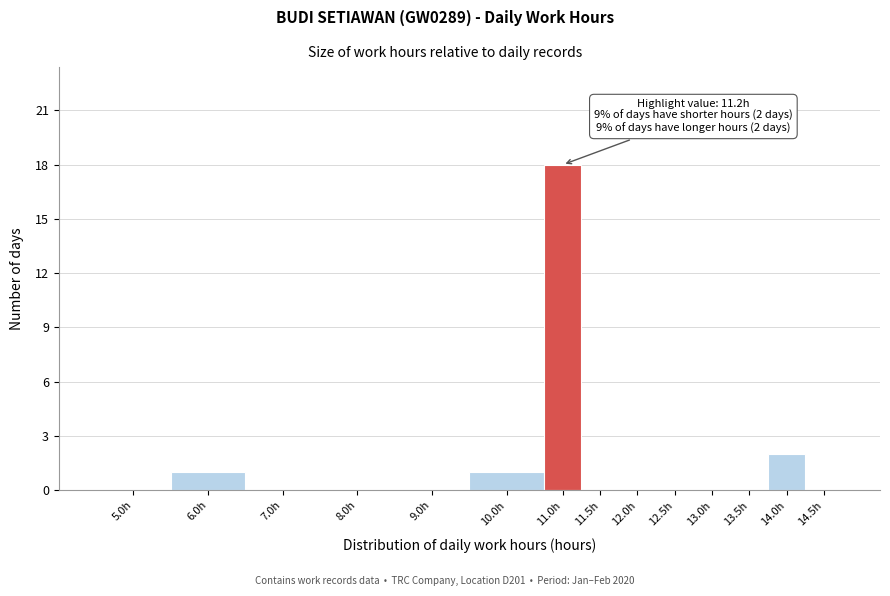

Reading left to right, transcribe all the data shown in this chart.

5.0h=0	6.0h=1	7.0h=0	8.0h=0	9.0h=0	10.0h=1	11.0h=18	11.5h=0	12.0h=0	12.5h=0	13.0h=0	13.5h=0	14.0h=2	14.5h=0